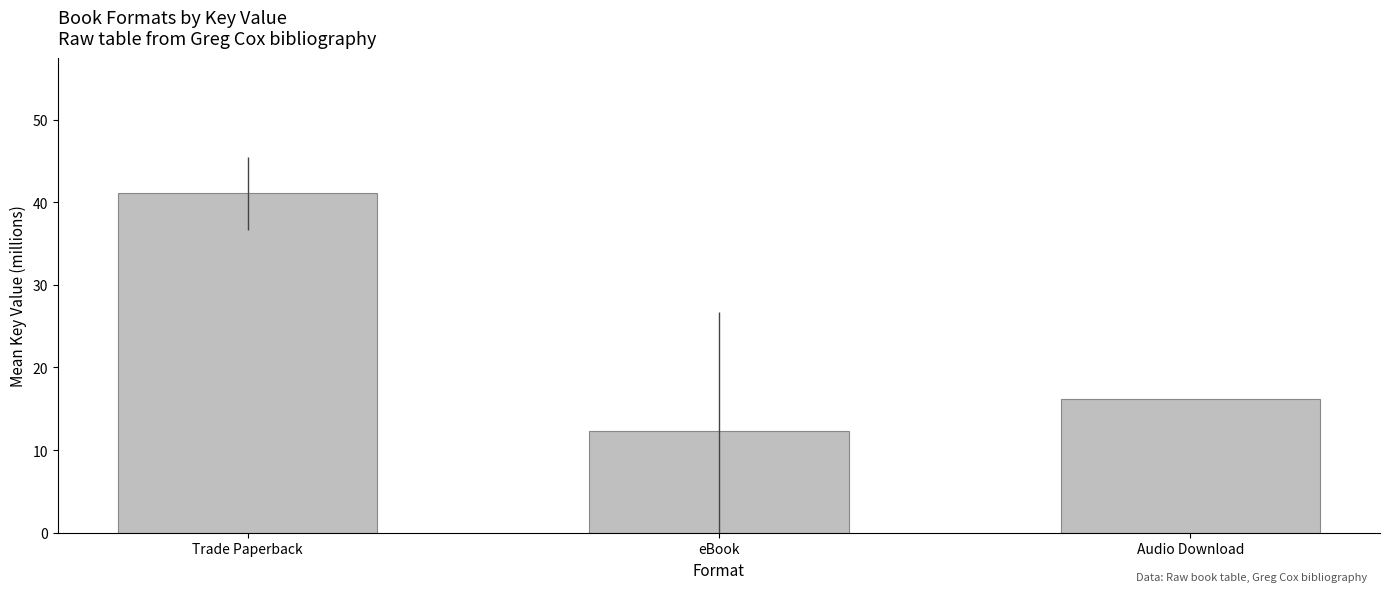

Count the number of values greater than 16.

2